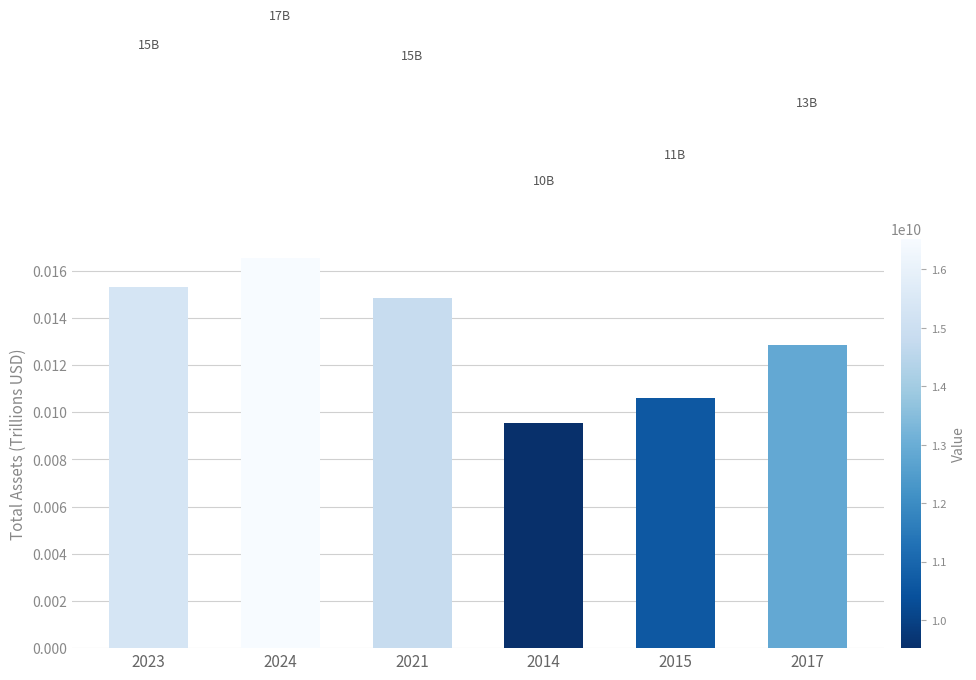

Which has a higher value, 2023 or 2014?

2023